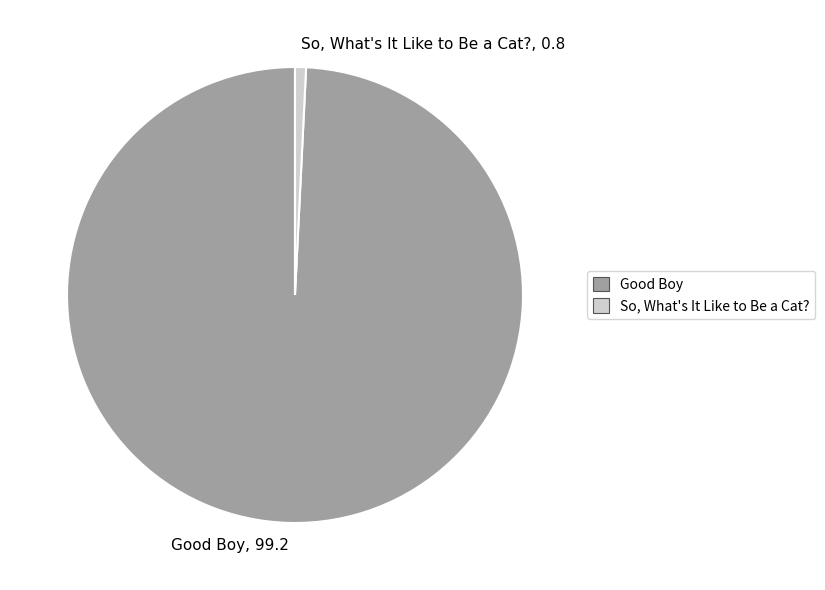

Rank the categories by value from highest to lowest.

Good Boy, So, What's It Like to Be a Cat?